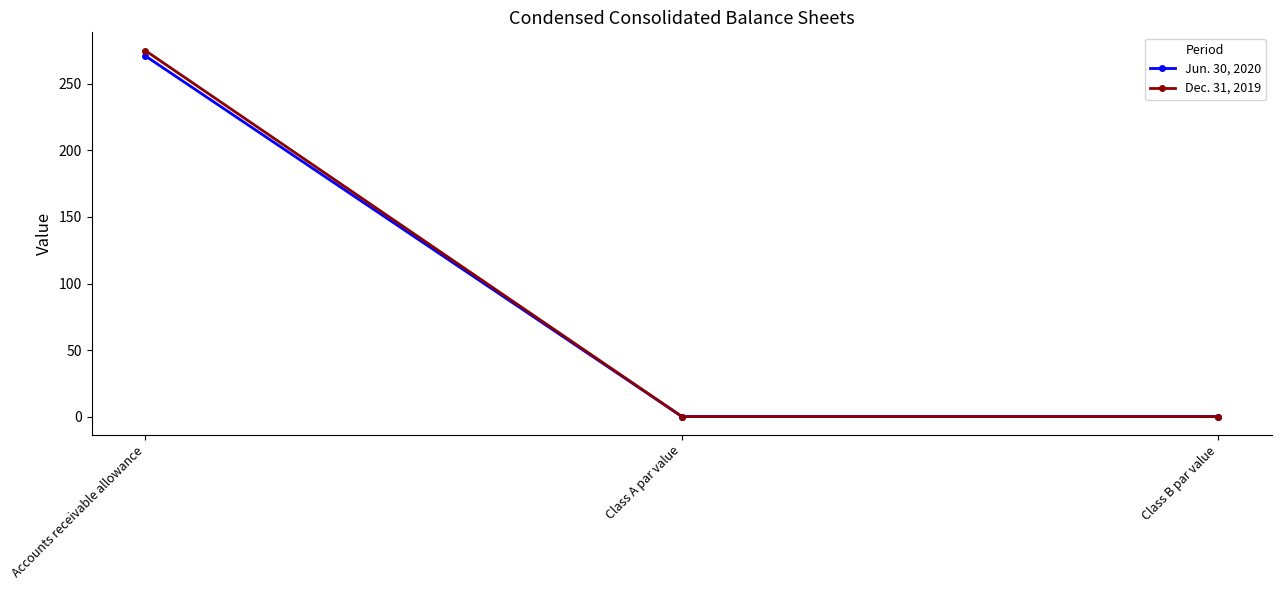

Is it true that Dec. 31, 2019 equals 0.0 at Class B par value?

True